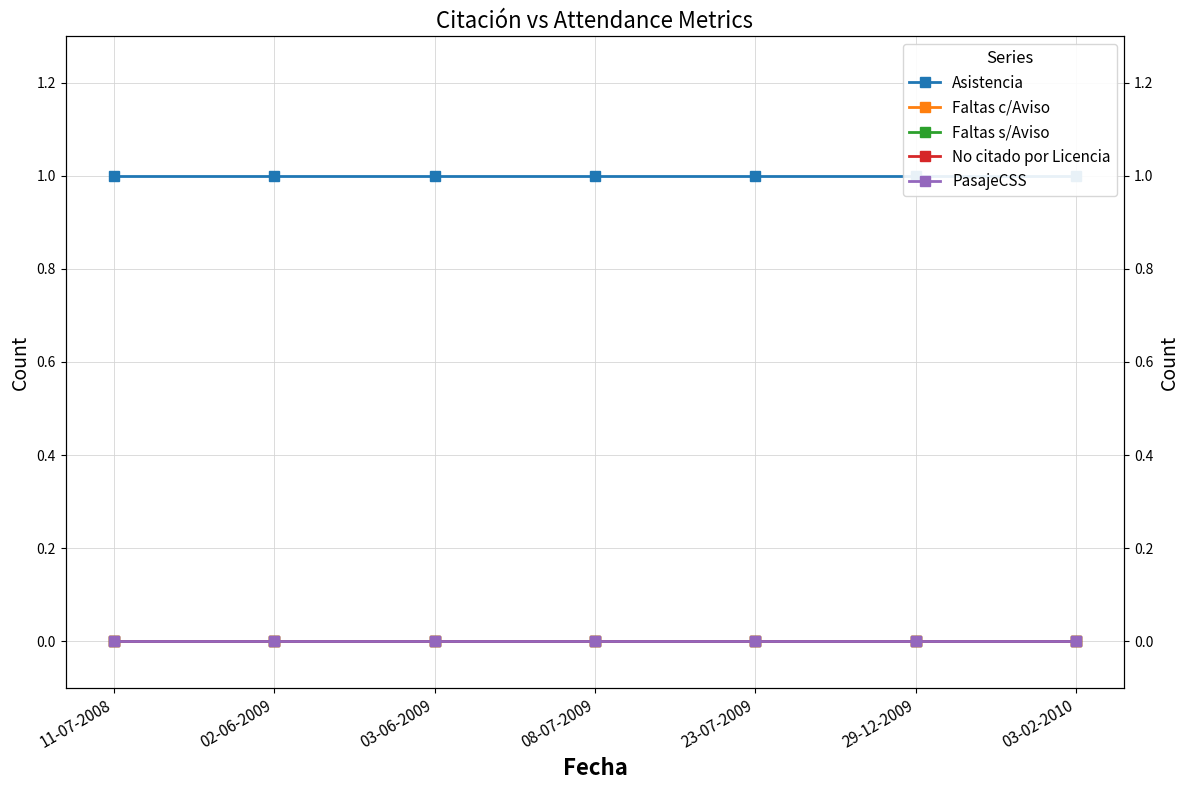

The value of Asistencia at 08-07-2009 is 1. True or false?

False